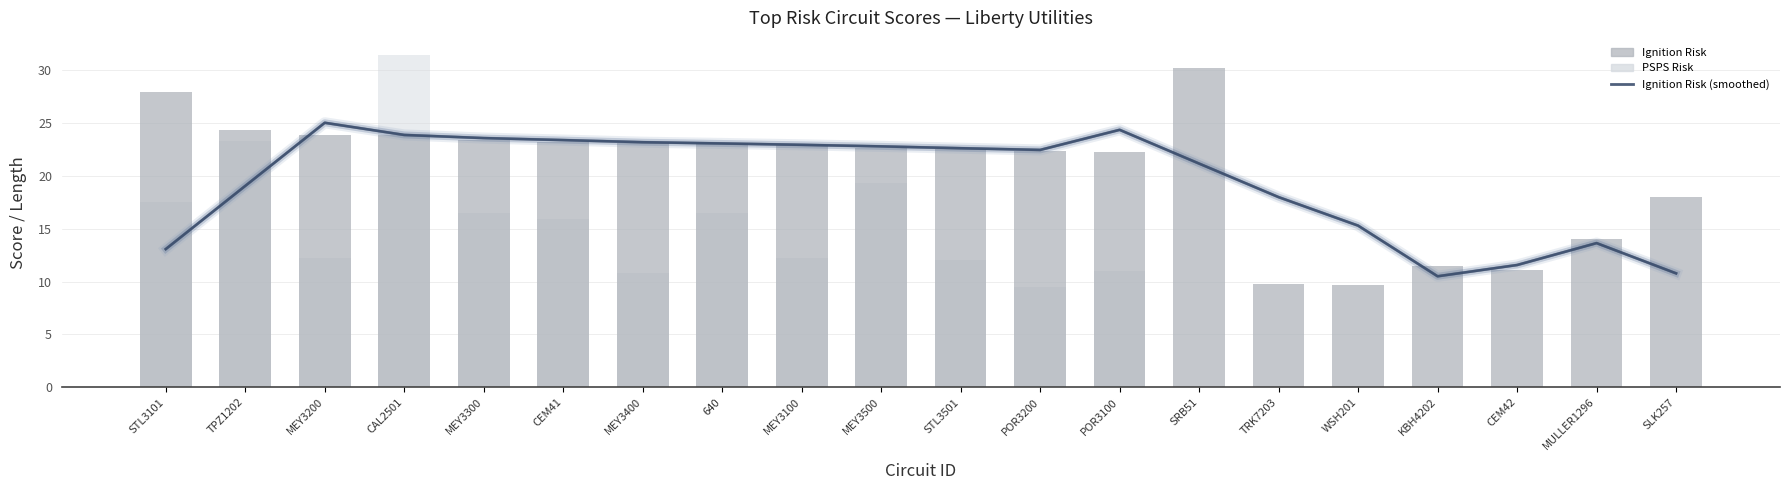

What is the difference between the maximum and minimum values in the Ignition Risk series?

20.5